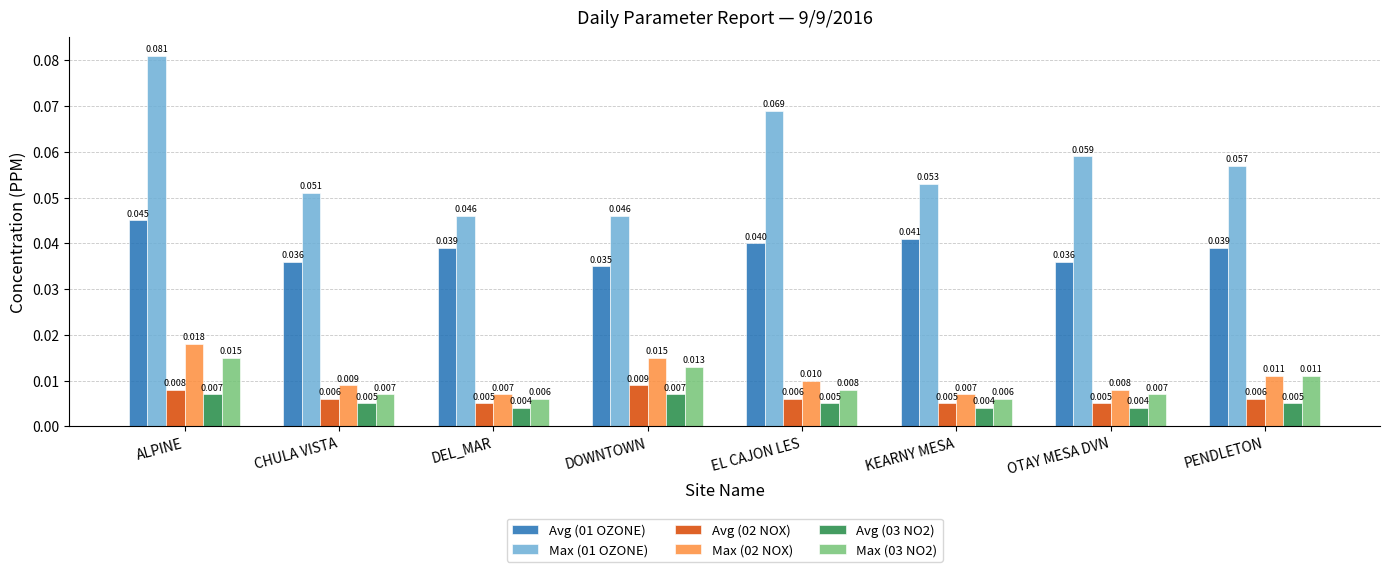

At which label does Max (03 NO2) reach its peak?

ALPINE